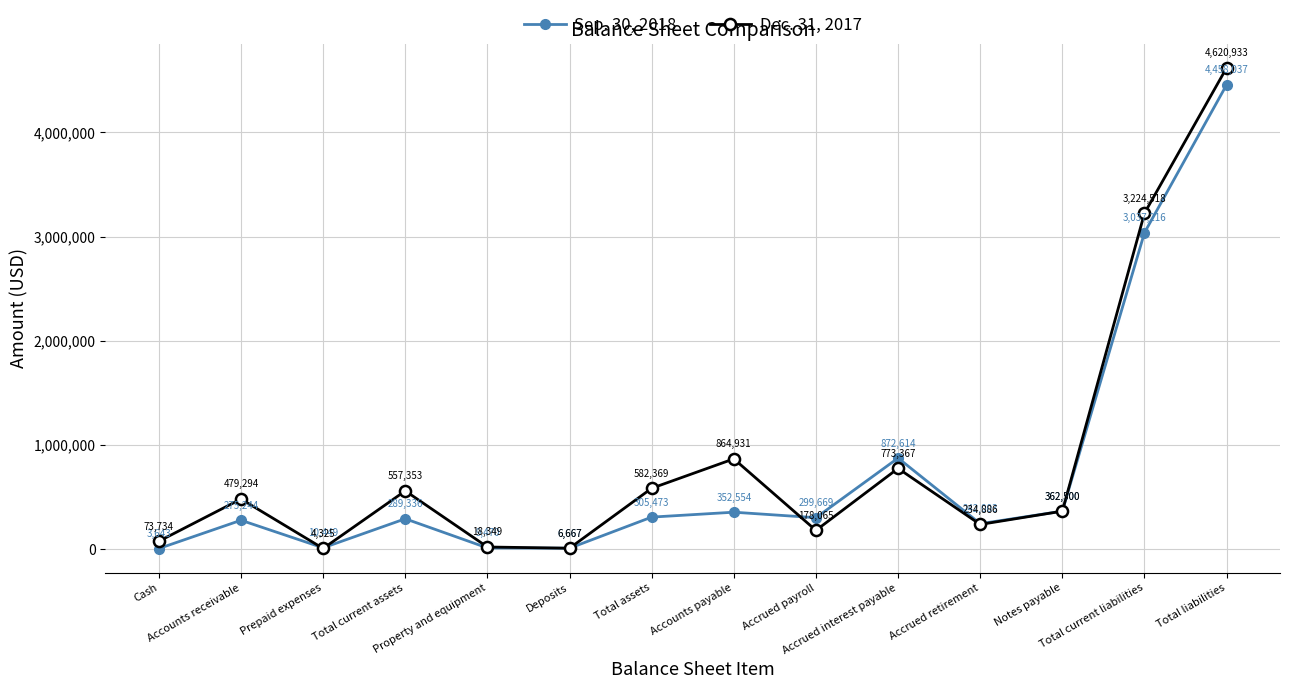

The Sep. 30, 2018 series shows 3643 at Cash. True or false?

True